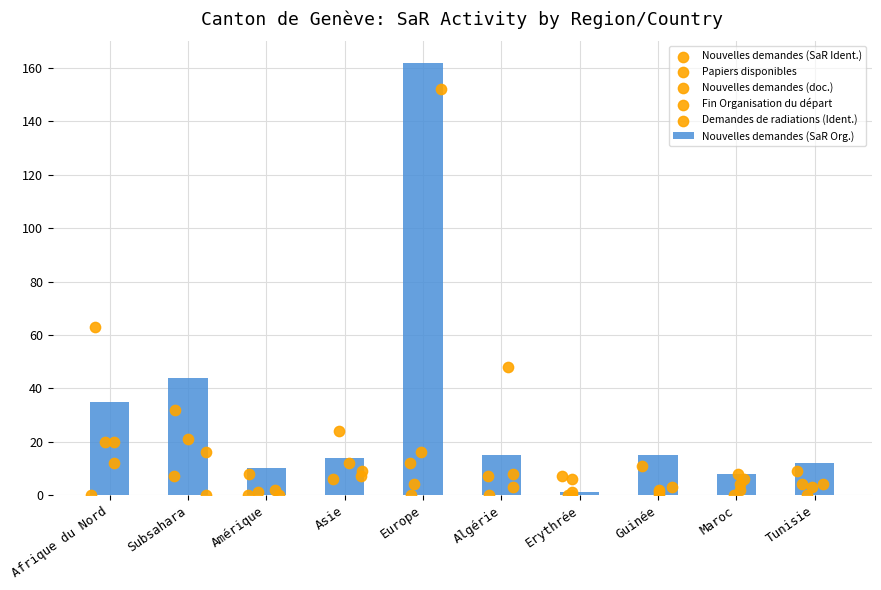

What is the maximum value for Nouvelles demandes (SaR Org.)?

162